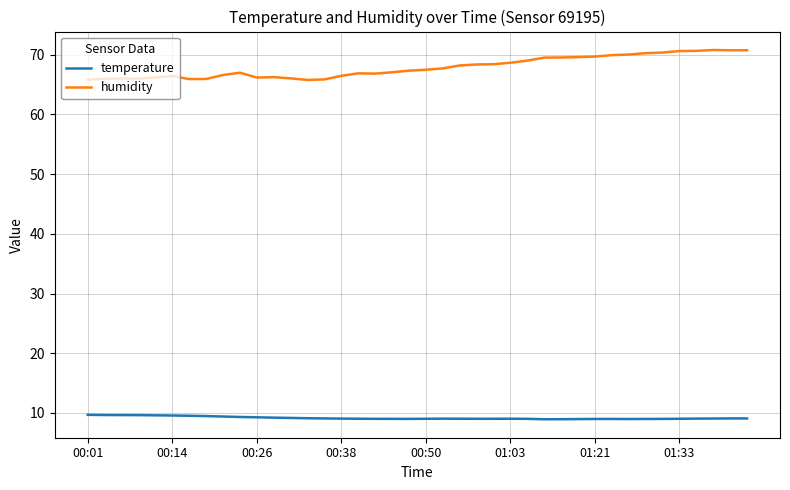

True or false: temperature and humidity intersect in this chart.

False